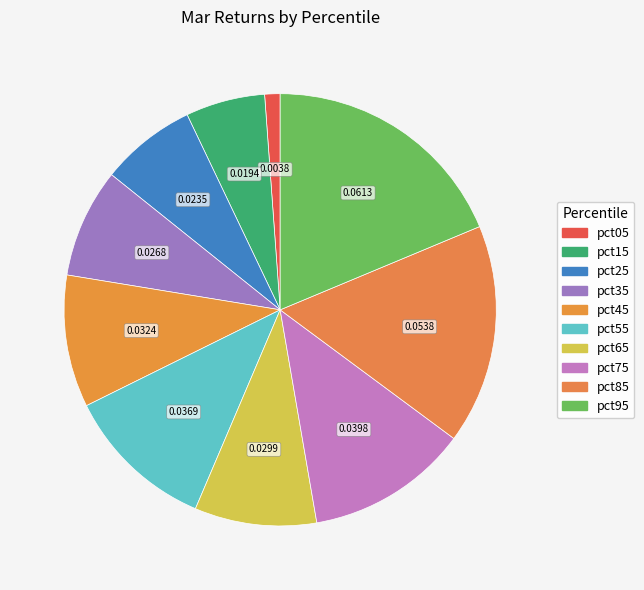

Is there a majority slice in this chart?

No